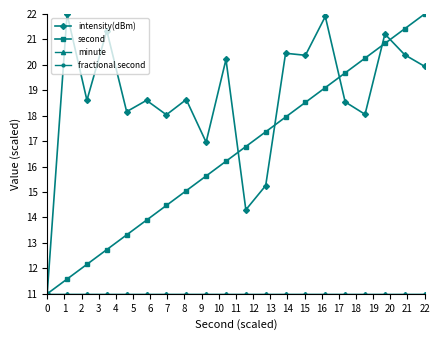

What is the value of the minute point at the 20th from the left?

11.0